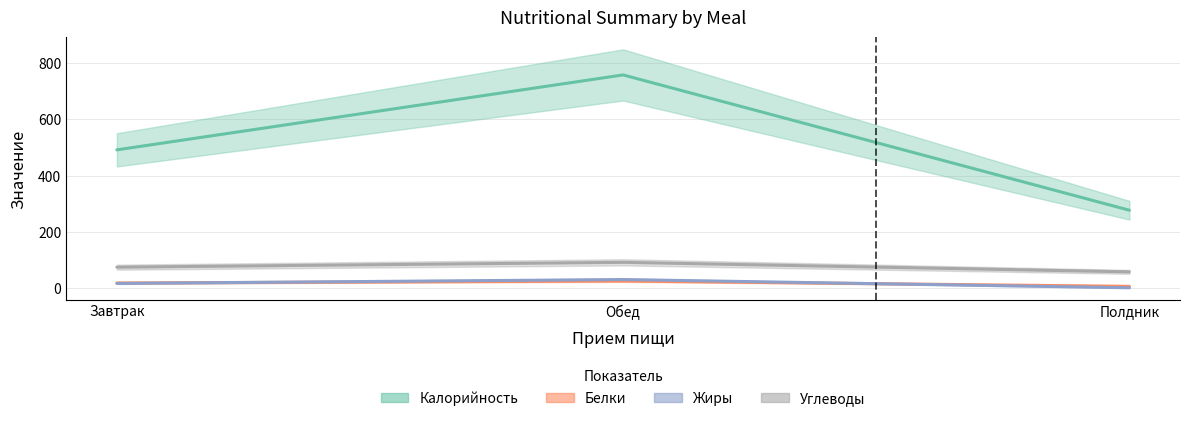

The Белки series shows 6.9 at Полдник. True or false?

True